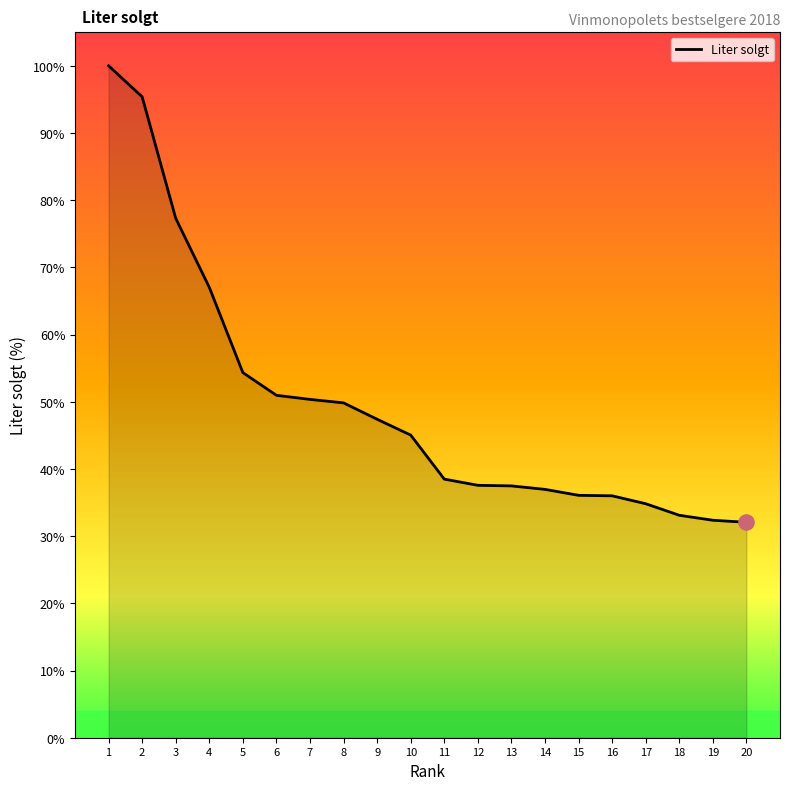

Approximately how many times larger is the value at 8 compared to 19?

1.5